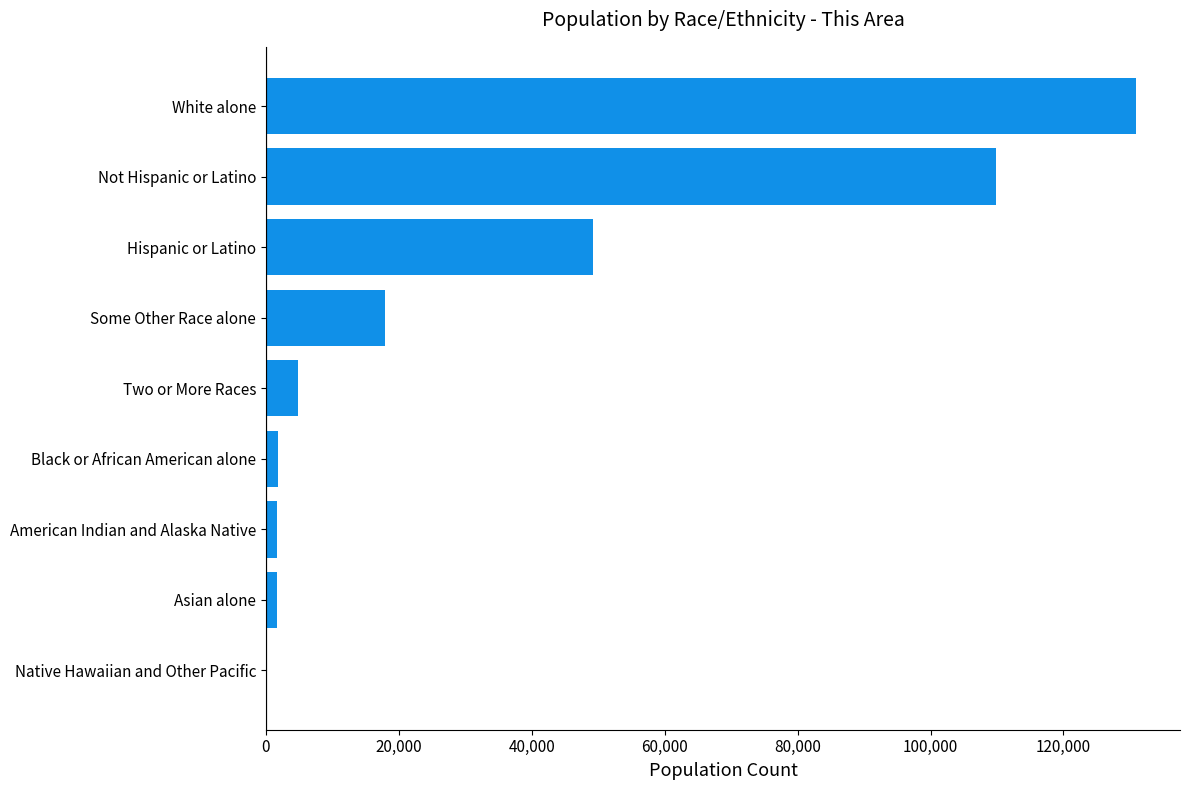

True or false: the data shows 180980 at Not Hispanic or Latino.

False